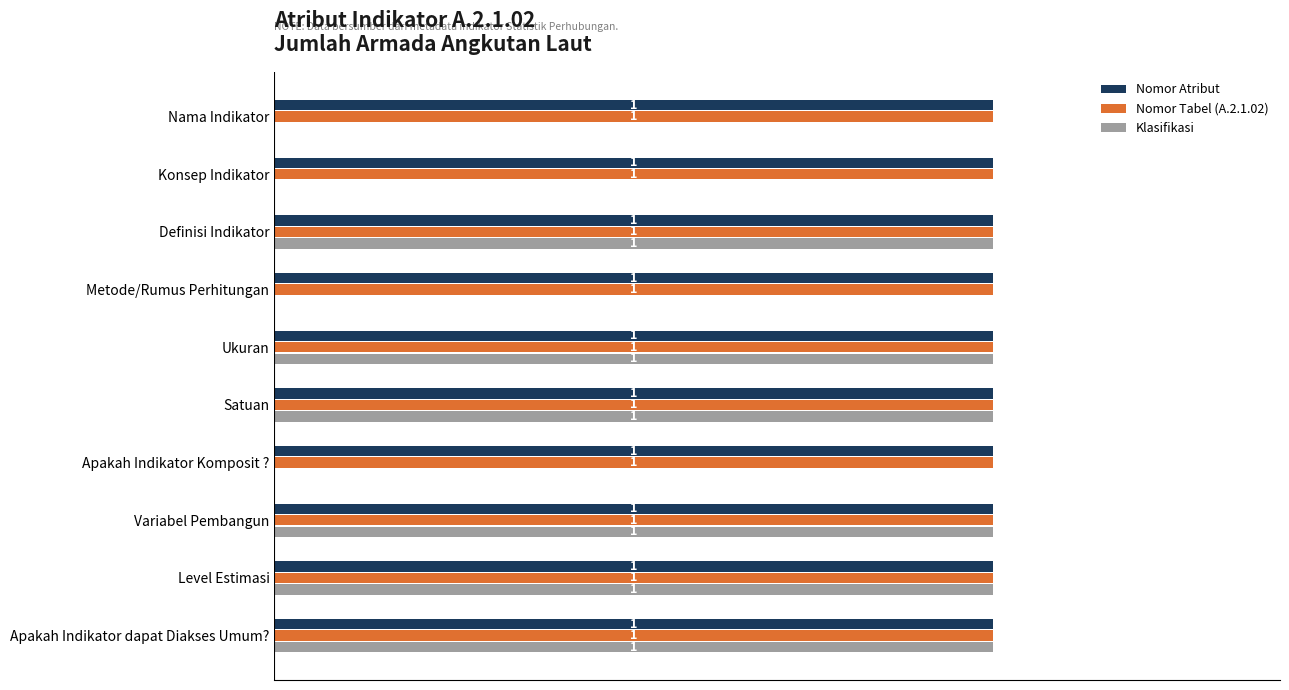

Between Apakah Indikator Komposit ? and Apakah Indikator dapat Diakses Umum?, which series saw the biggest shift?

Klasifikasi